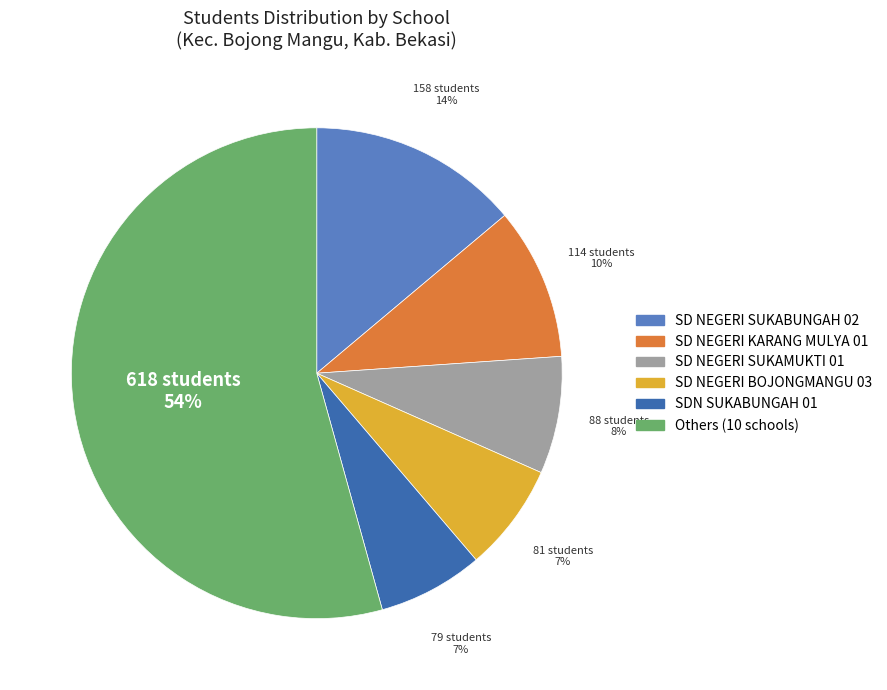

To the nearest percent, what is the difference between the largest and smallest slice percentages?

47%